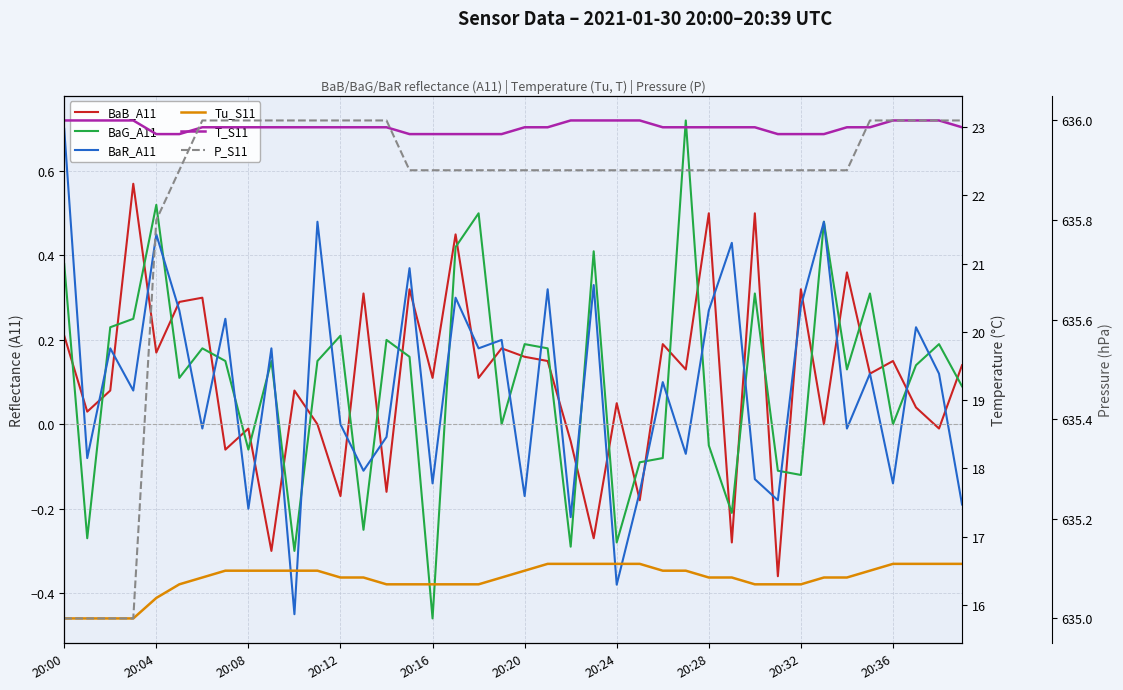

True or false: BaB_A11 has a value of 0.3 at 19.

False